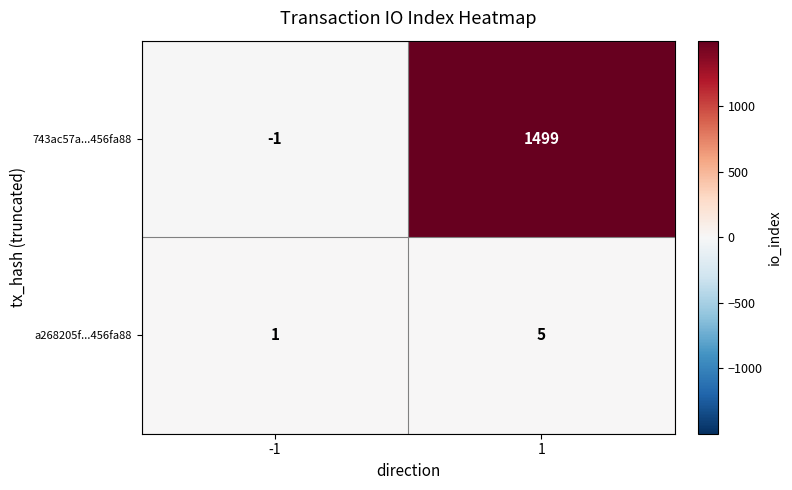

What value does the a268205f...456fa88 series have at 1?

5